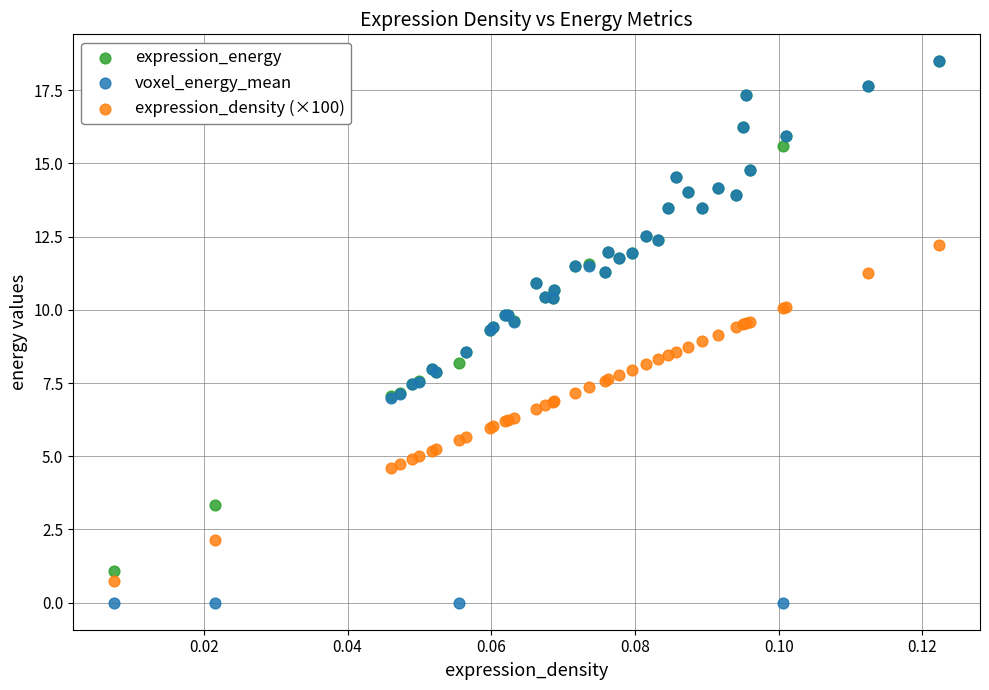

What are all the series names shown in the legend?

expression_energy, voxel_energy_mean, expression_density (×100)